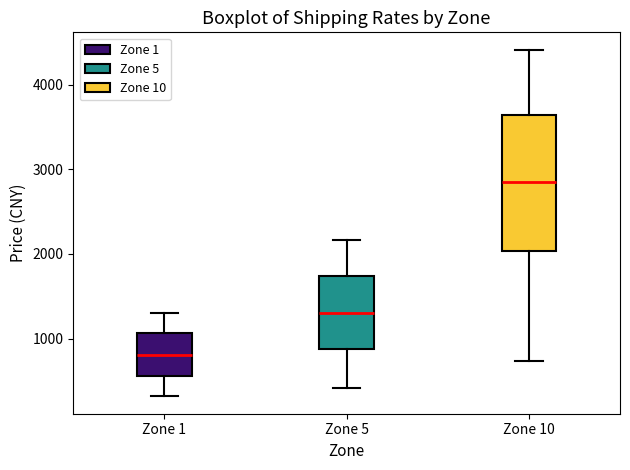

Comparing the boxes themselves (not the whiskers), which one is the tallest?

Zone 10